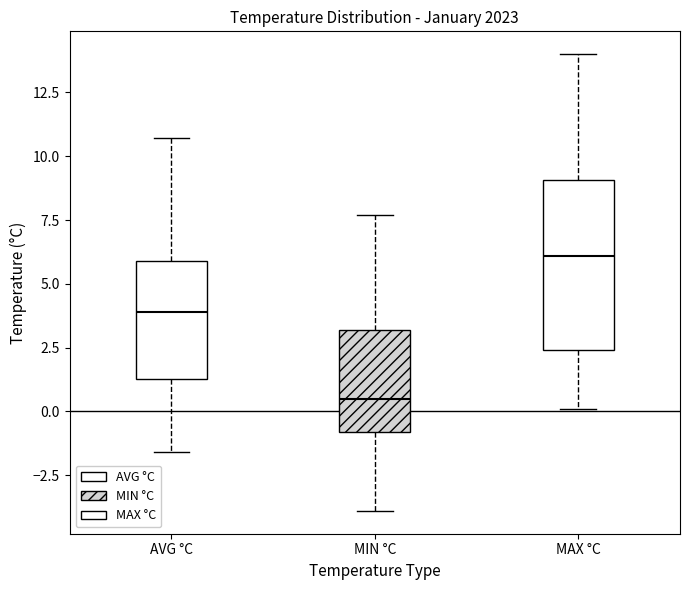

Which box's median line is the highest?

MAX °C